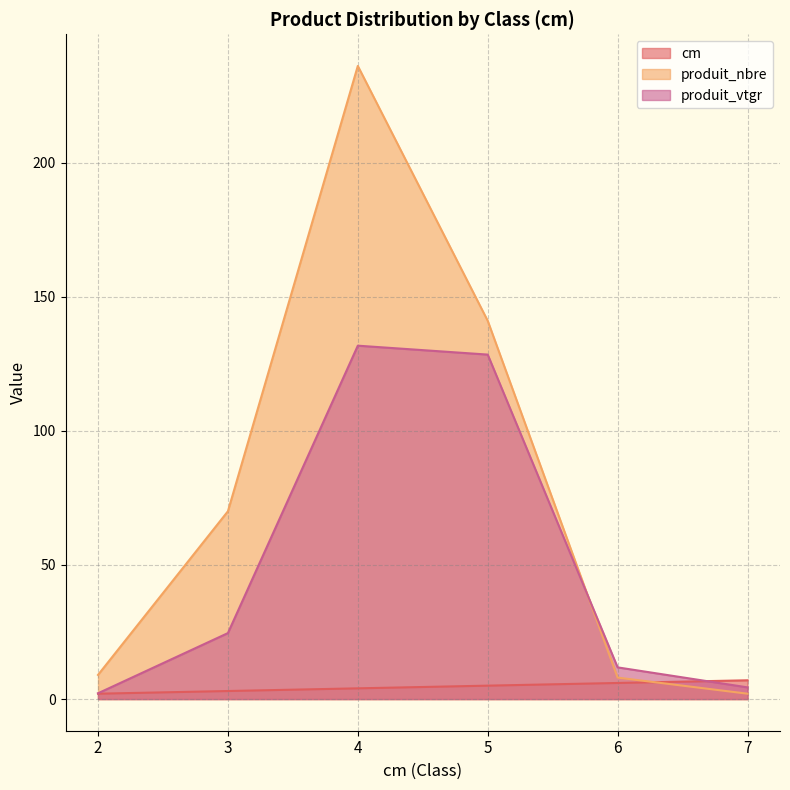

Which category has the highest value across all series?

4